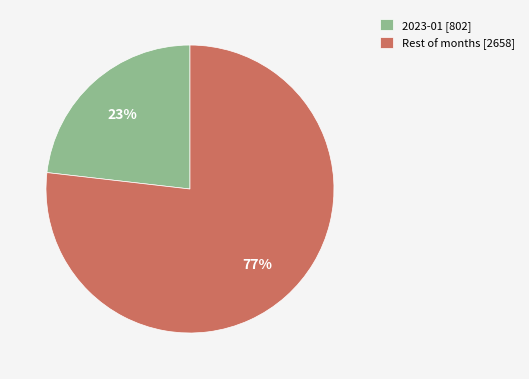

To the nearest percent, what portion does Rest of months [2658] represent?

77%